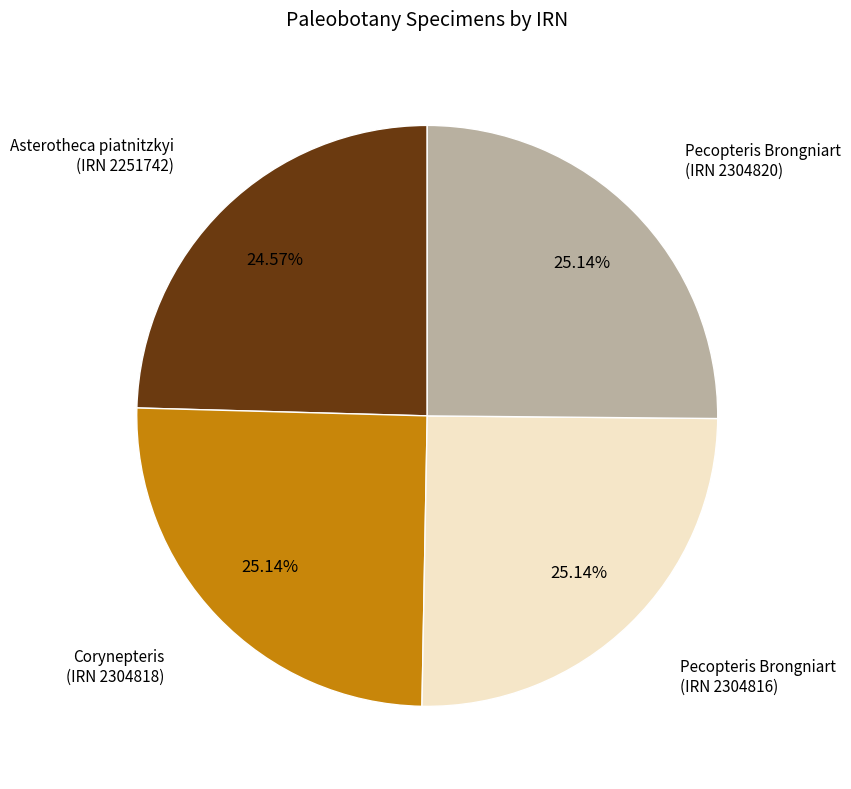

What is the smallest slice in the pie chart?

Asterotheca piatnitzkyi (IRN 2251742)